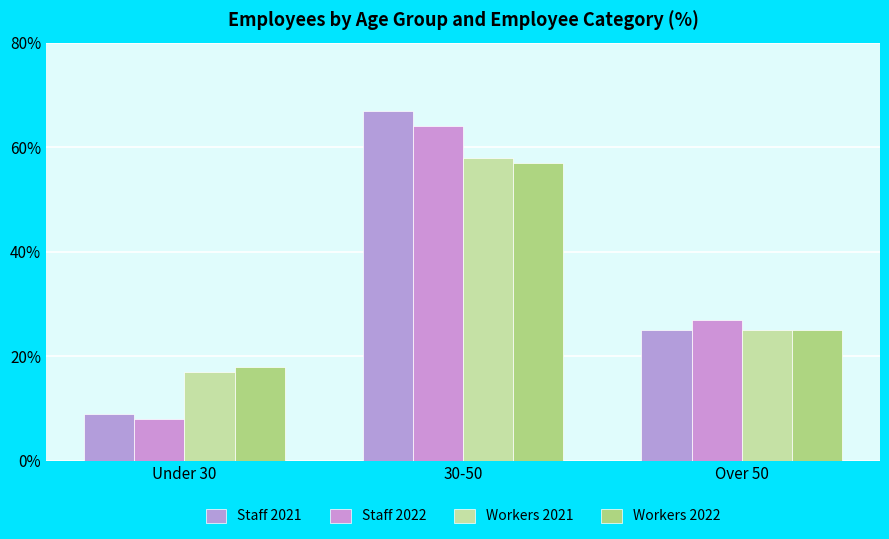

Reading left to right, list all the values displayed in this chart.

Staff 2021: 9	67	25
Staff 2022: 8	64	27
Workers 2021: 17	58	25
Workers 2022: 18	57	25